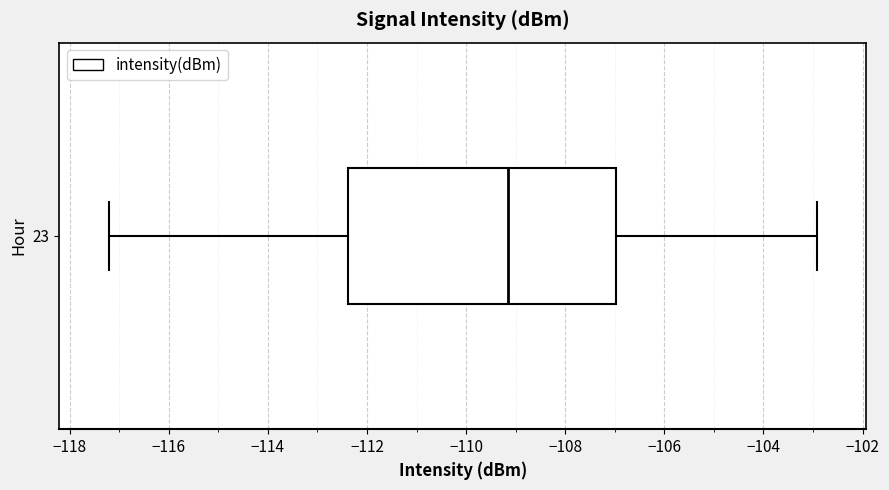

Where does the left whisker of the box at y = 23 end on the x-axis? The values are not printed on the chart, so give them approximately, as read against the axis.

-117.2